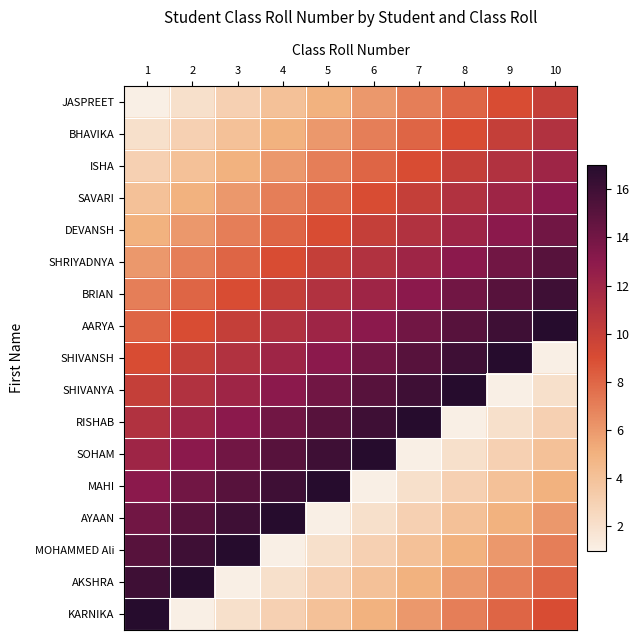

At how many categories does at least one series exceed 8?

10